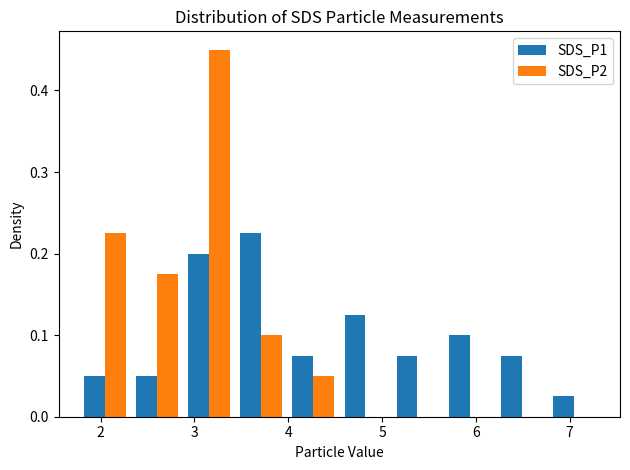

Reading left to right, transcribe this chart: for each range on the x-axis, give the height of each series' bar. Neither the bar edges nor the heights are printed on the chart, so give them approximately, as read against the axes.

1.8 to 2.3: SDS_P1=0.05	SDS_P2=0.23
2.3 to 2.9: SDS_P1=0.05	SDS_P2=0.18
2.9 to 3.4: SDS_P1=0.20	SDS_P2=0.45
3.4 to 4.0: SDS_P1=0.23	SDS_P2=0.10
4.0 to 4.5: SDS_P1=0.08	SDS_P2=0.05
4.5 to 5.1: SDS_P1=0.13	SDS_P2=0
5.1 to 5.7: SDS_P1=0.08	SDS_P2=0
5.7 to 6.2: SDS_P1=0.10	SDS_P2=0
6.2 to 6.8: SDS_P1=0.08	SDS_P2=0
6.8 to 7.3: SDS_P1=0.03	SDS_P2=0